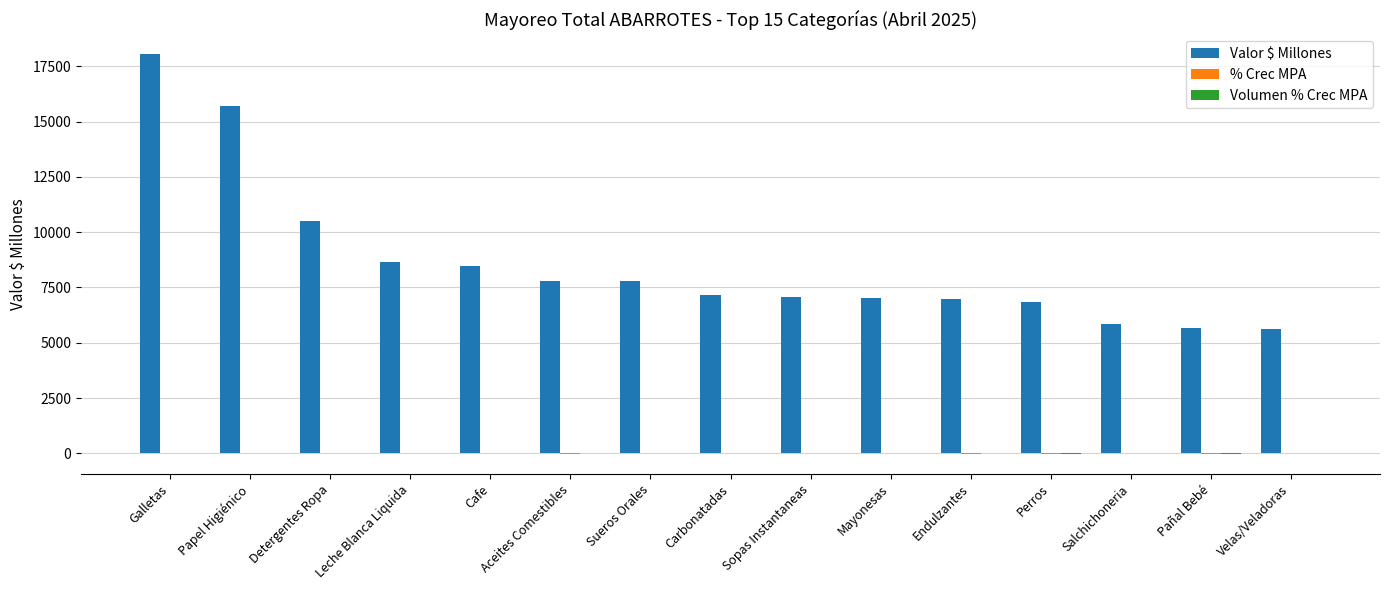

Which series has the largest range (max minus min)?

Valor $ Millones